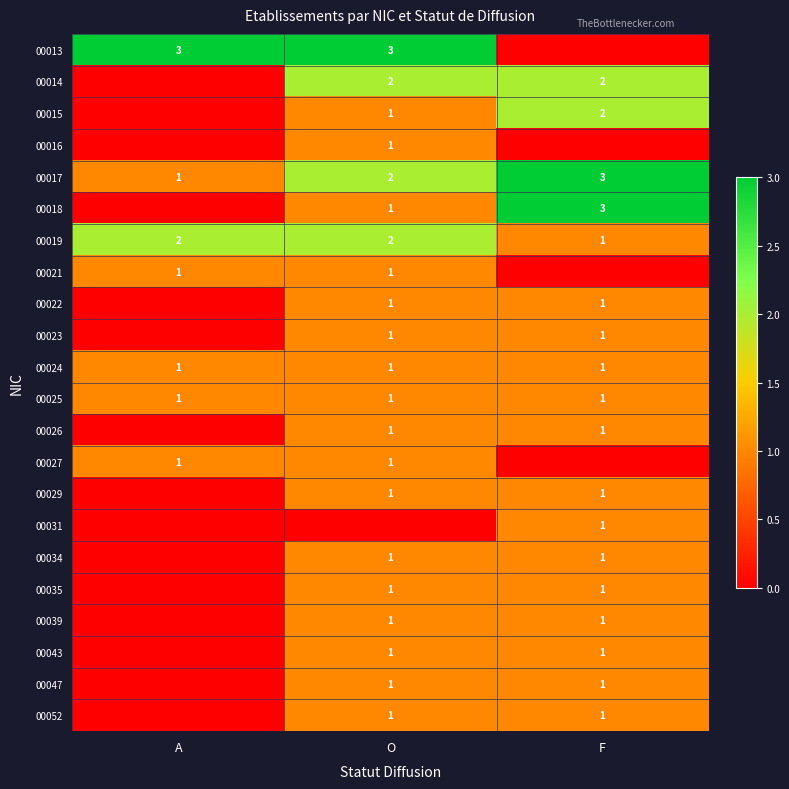

What is the total value across all series at F?

24